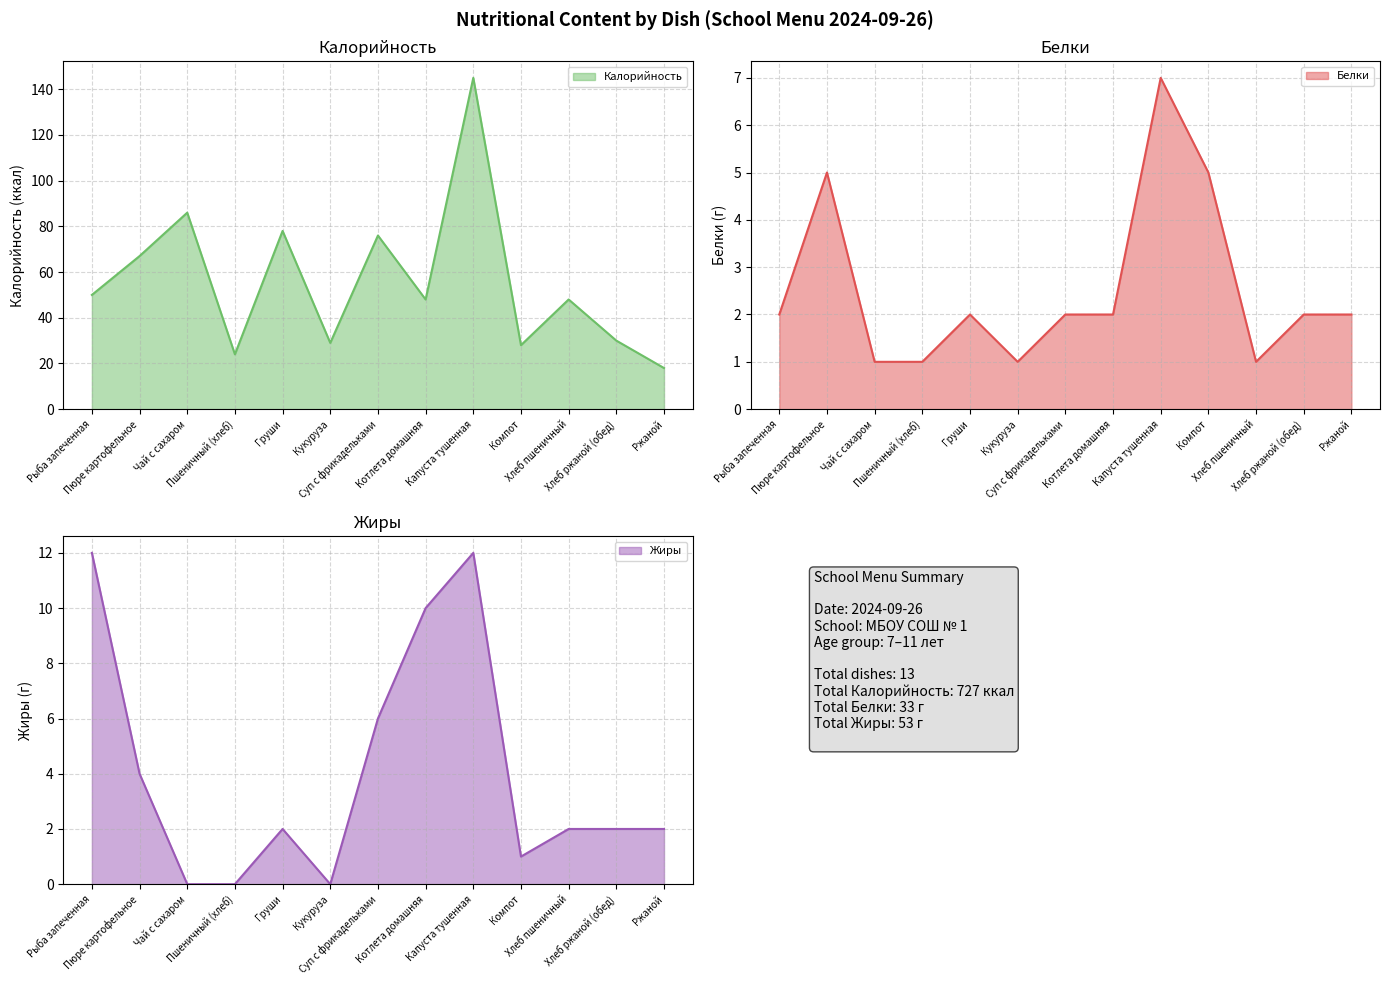

Which series has the widest spread of values?

Калорийность